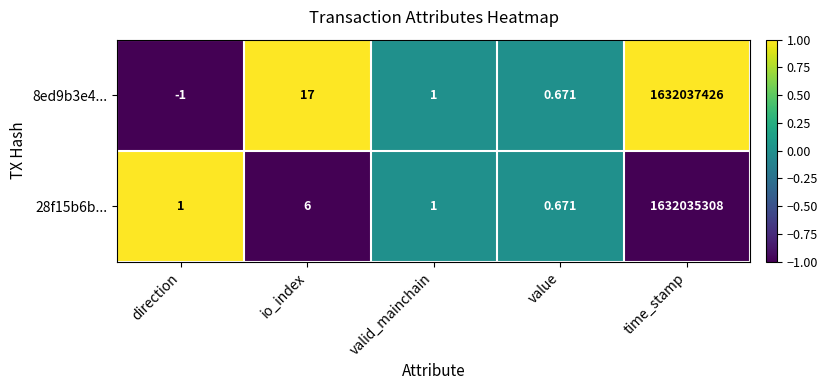

Where is 8ed9b3e4... nearest to the value 816018712?

io_index